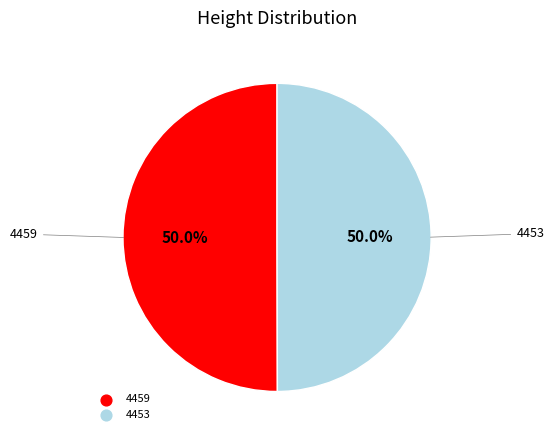

What is the ratio of the value at 4453 to the value at 4459?

1.0